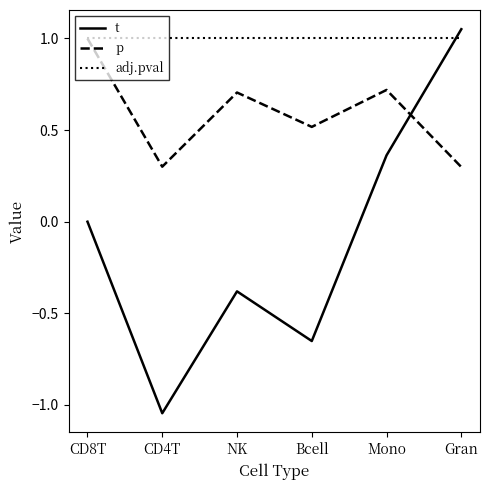

Which series has the widest spread of values?

t